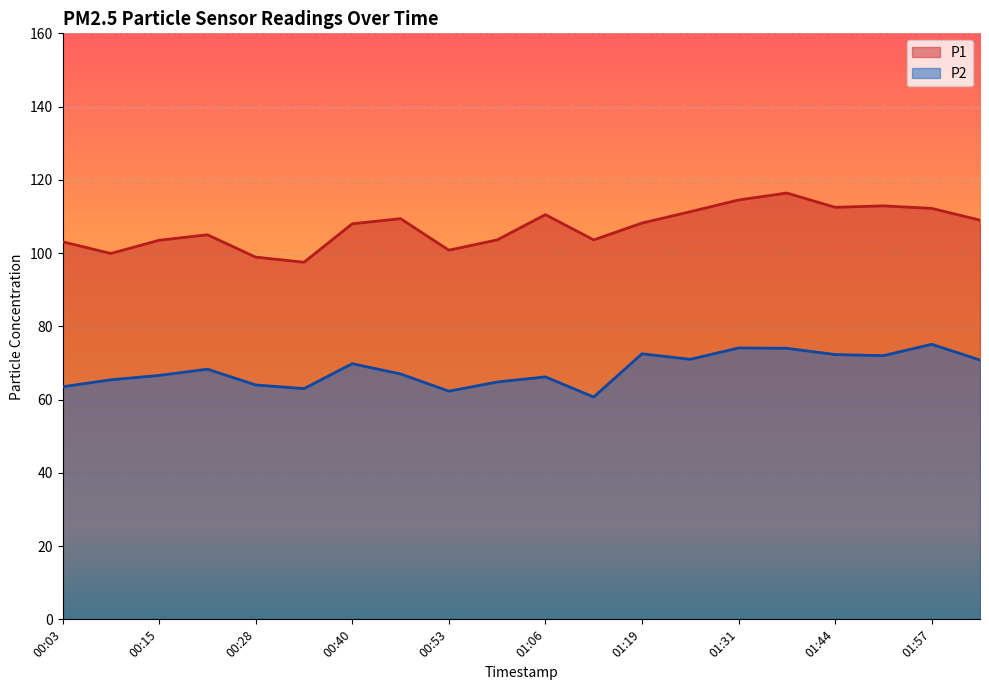

At which label does P2 first exceed 68?

00:21